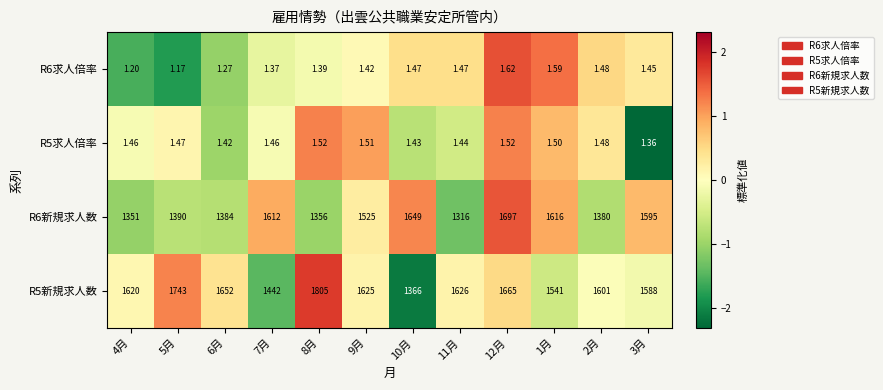

How many categories are shown in the chart?

12